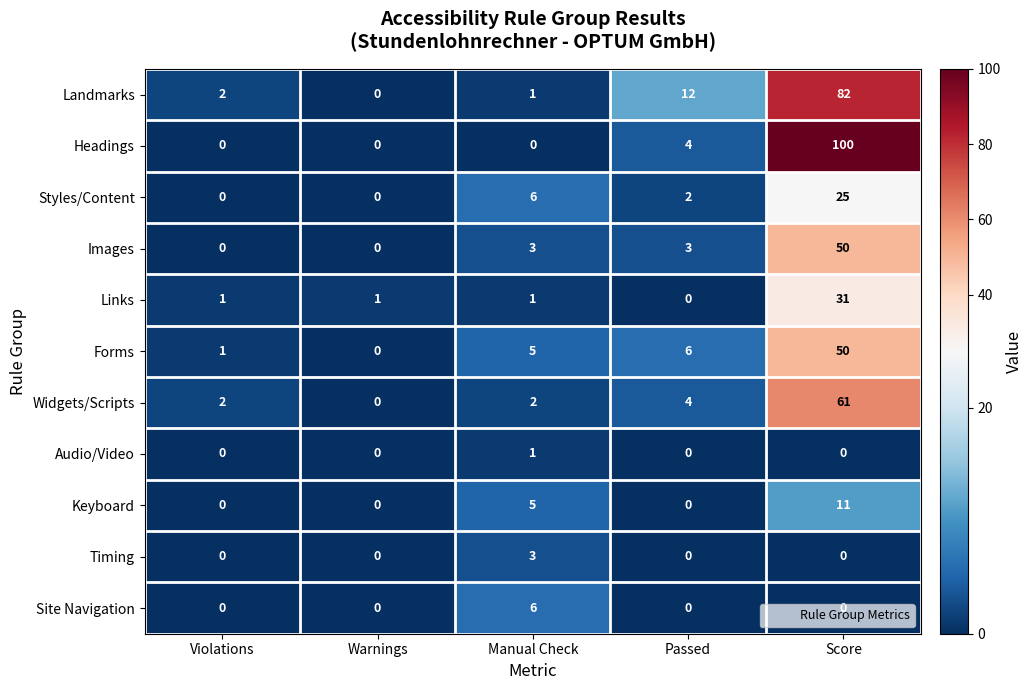

What is the maximum value for Widgets/Scripts?

61